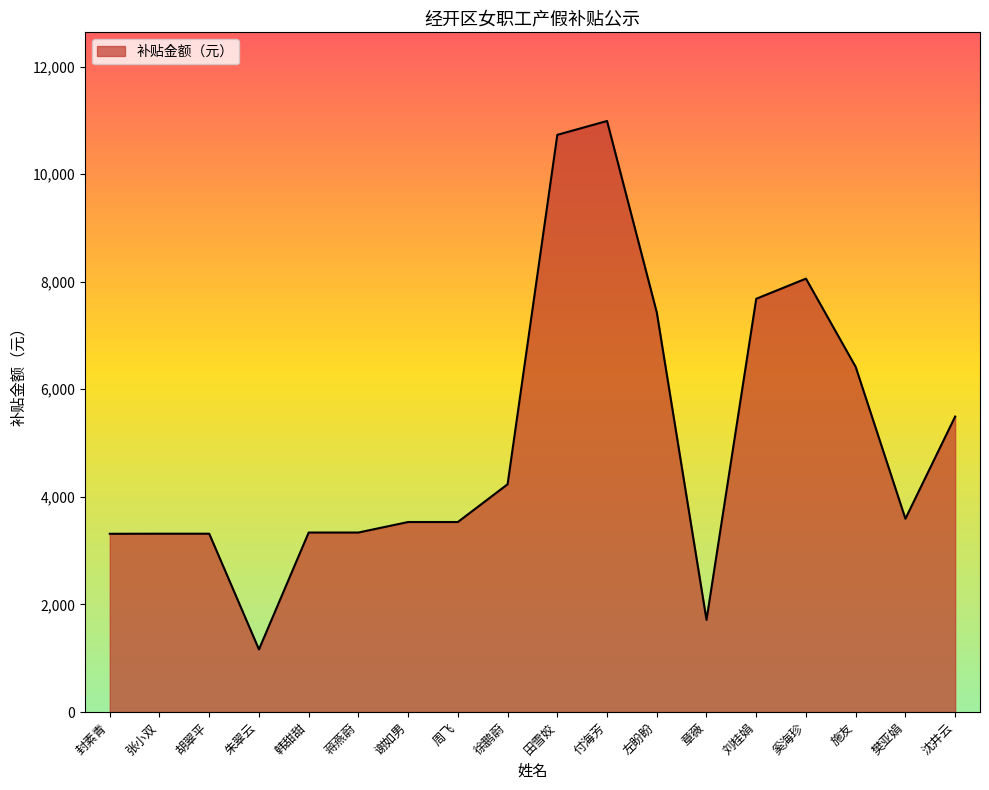

What is the difference between the maximum and minimum values?

9824.0